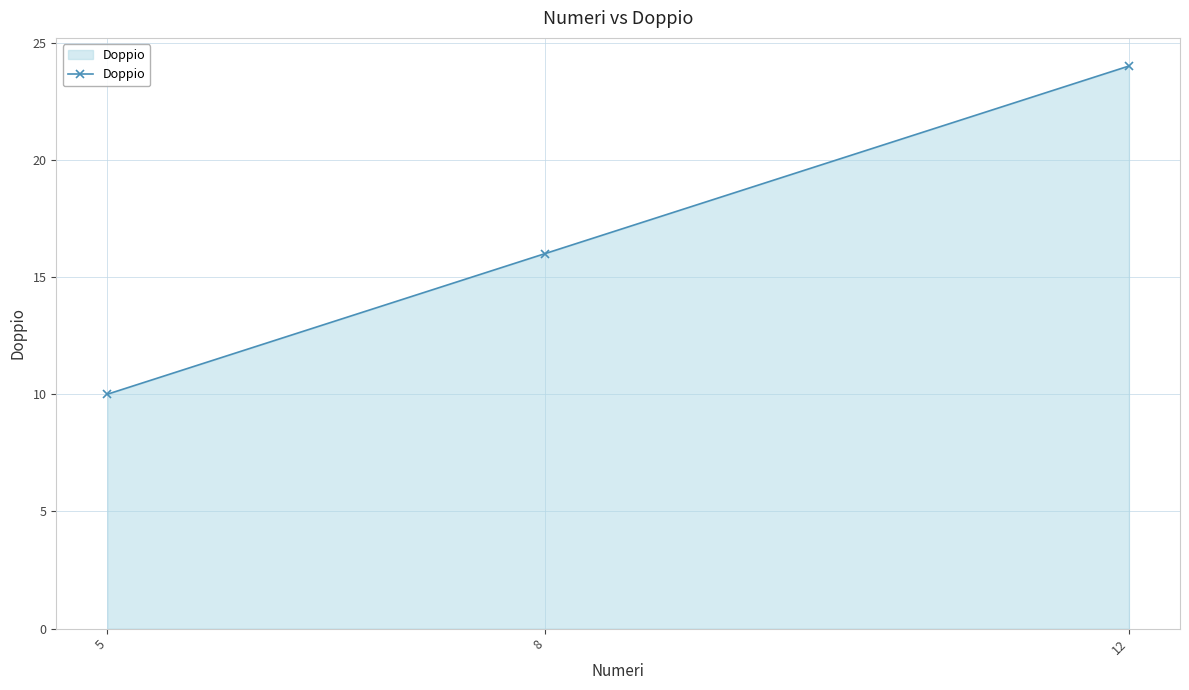

Is it true that the value at 5 is 10?

True